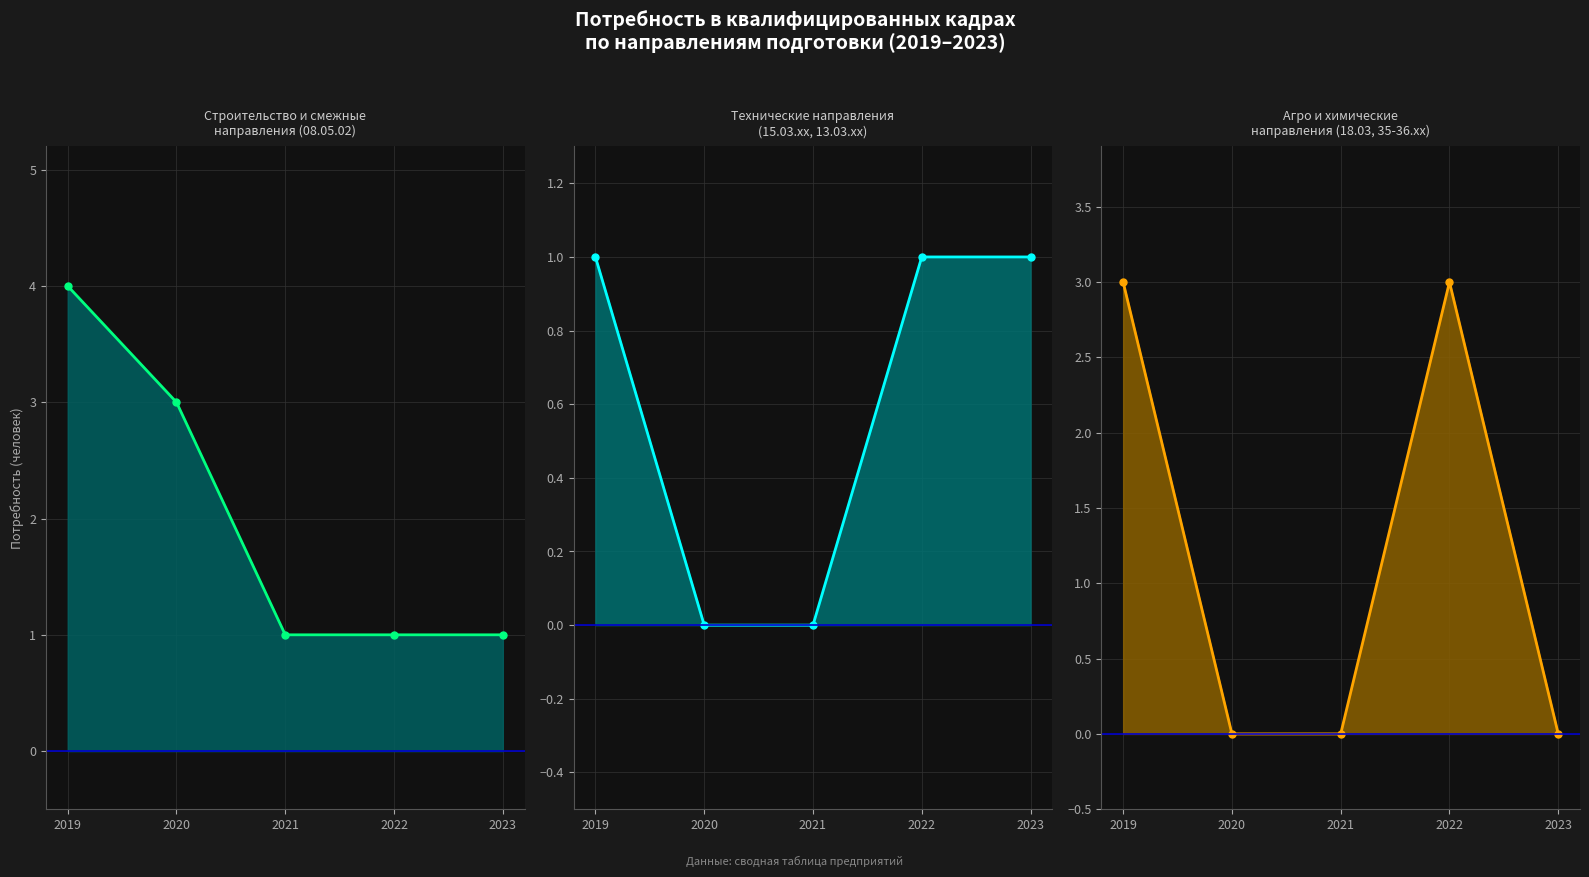

Is the value of Агро и химические
направления (18.03, 35-36.xx) (line) at 2020 greater than the value of Технические направления
(15.03.xx, 13.03.xx) (line) at 2021?

No